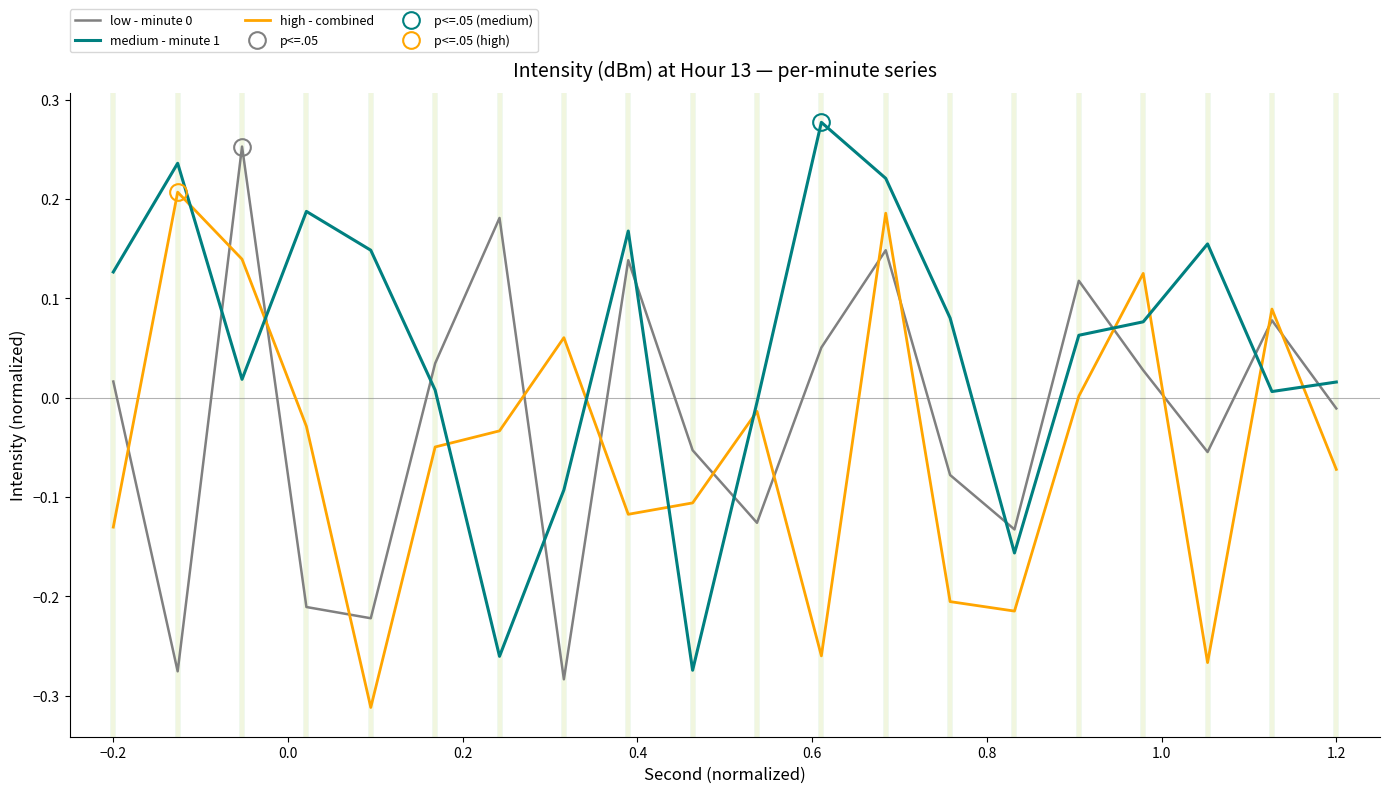

What is the maximum value for medium - minute 1?

0.3